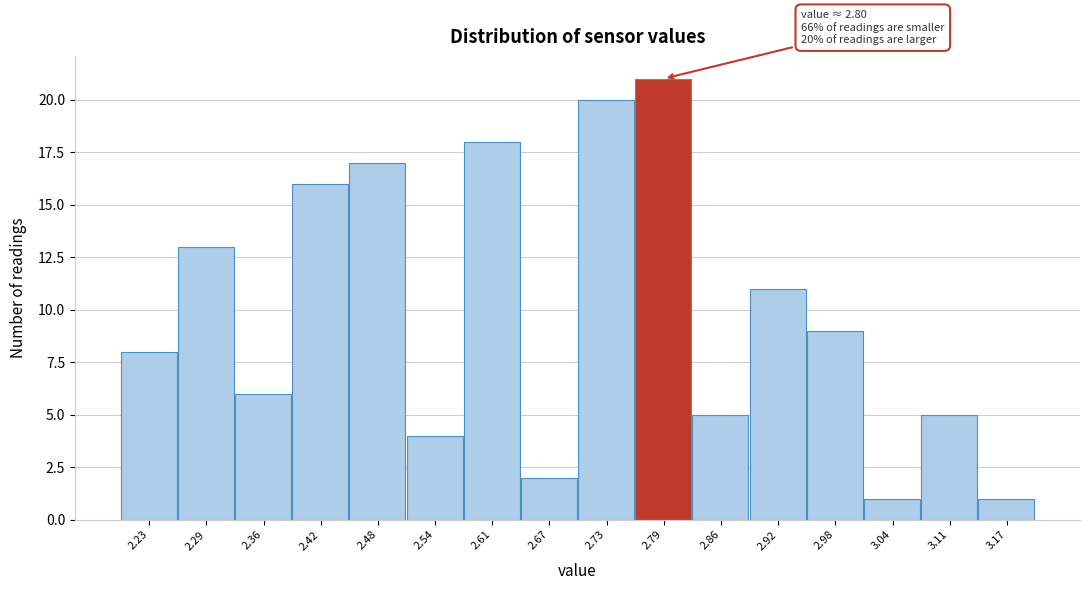

Which range on the x-axis has the tallest bar?

2.76 to 2.83